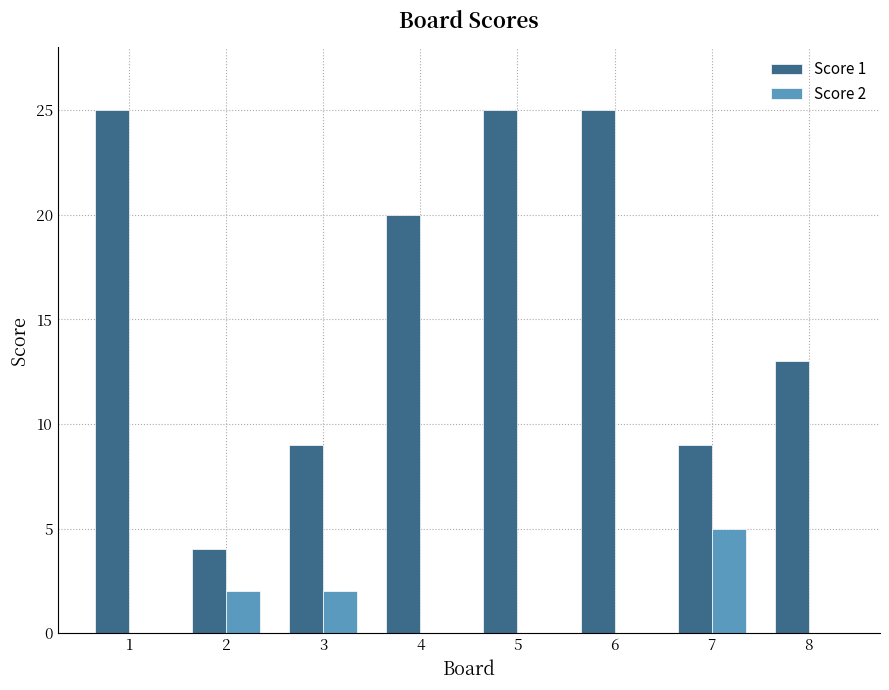

The Score 1 series shows 13 at 8. True or false?

True